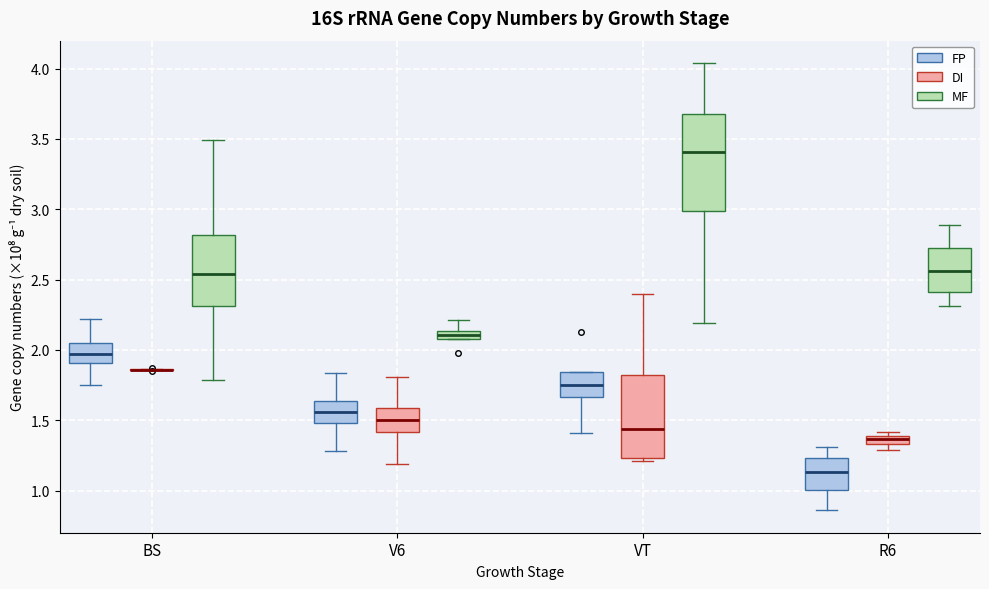

Comparing the boxes themselves (not the whiskers), which one is the tallest?

VT (MF)